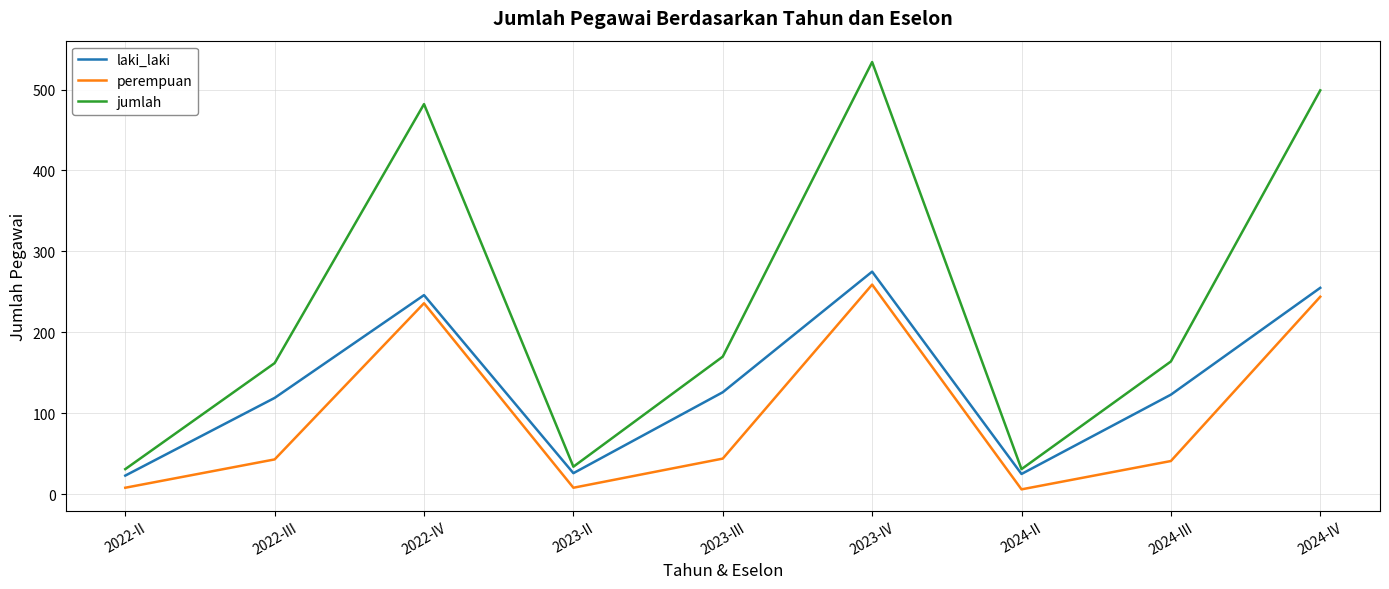

Which series has the largest total across all categories?

jumlah